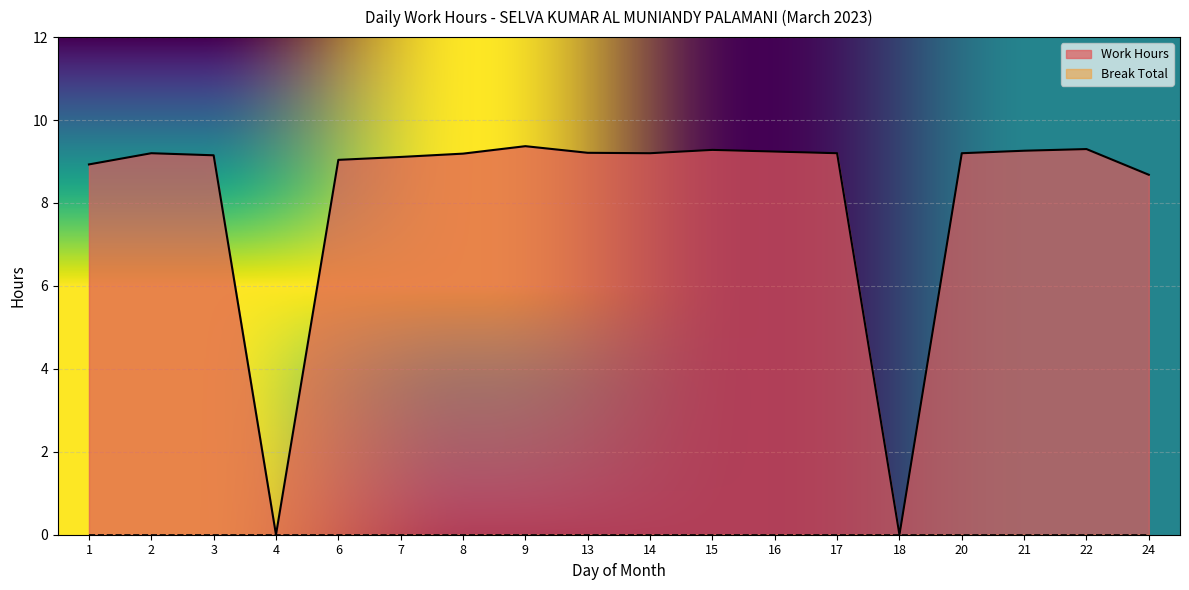

What is the difference between the maximum and minimum values?

9.4